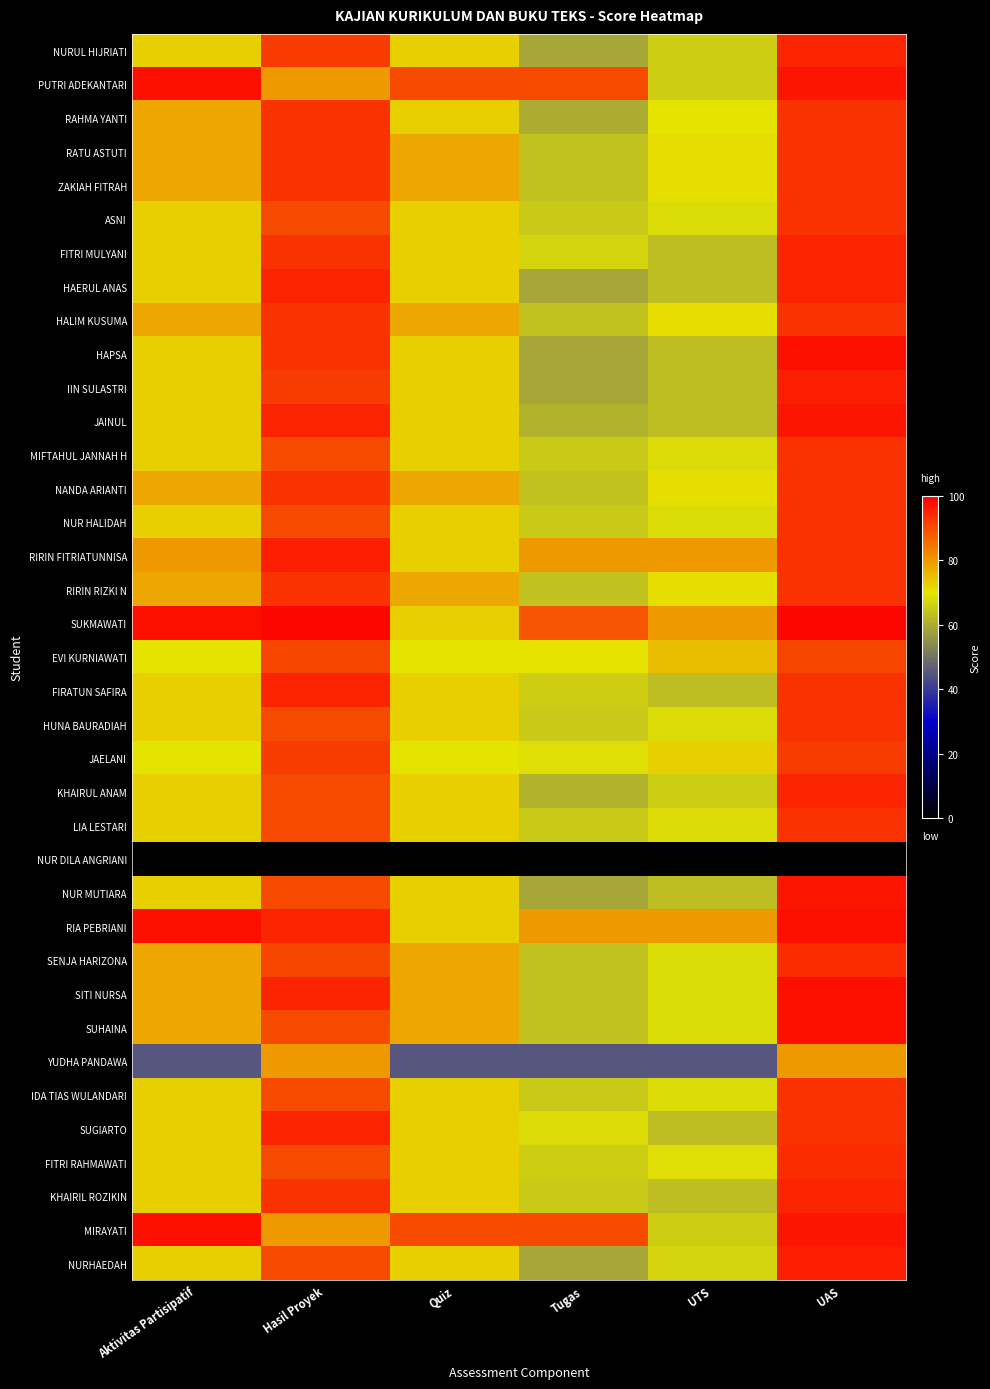

What is the difference between the highest and lowest values at Quiz?

90